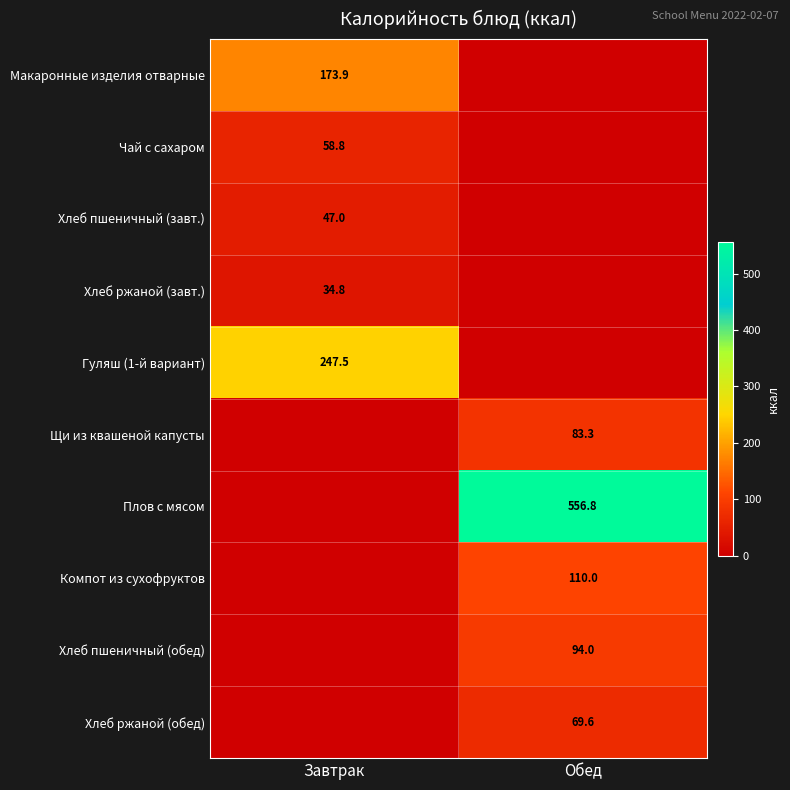

How many data points does each series have?

2